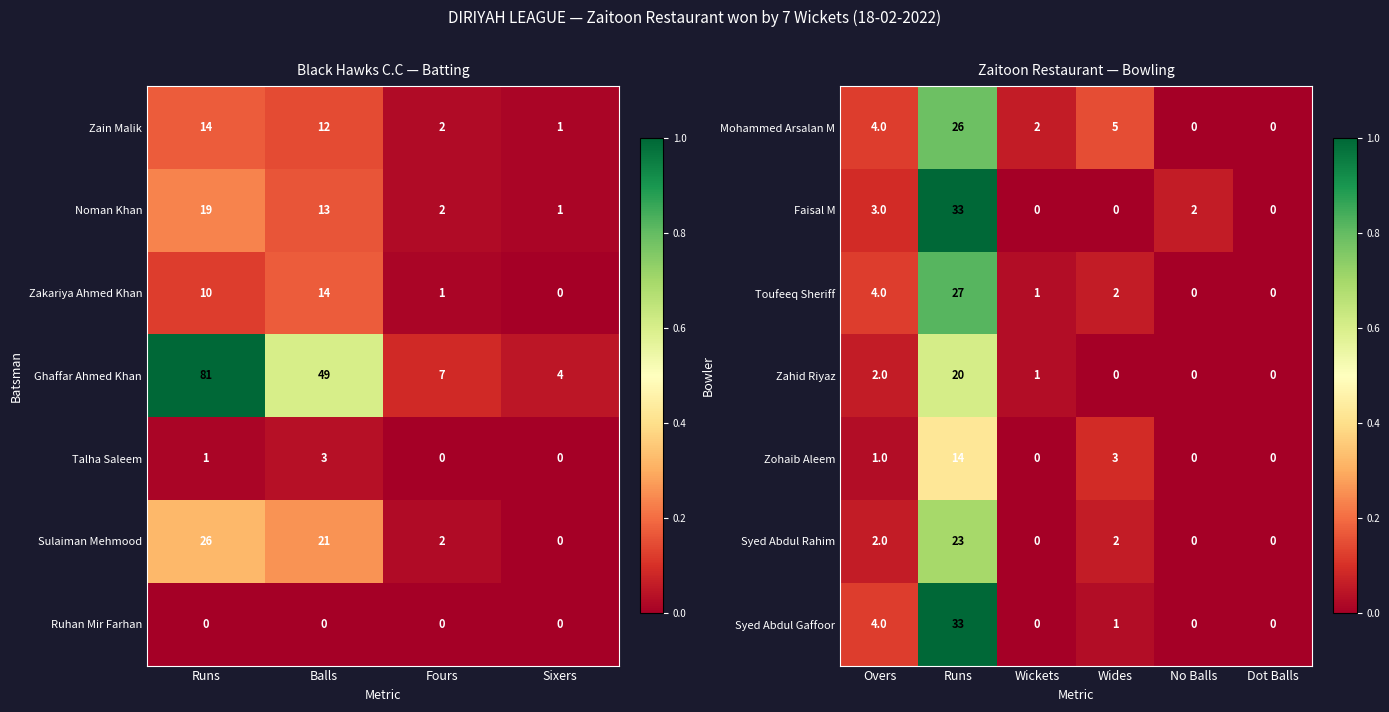

What is the approximate value of Faisal M at Overs, to the nearest 5?

5